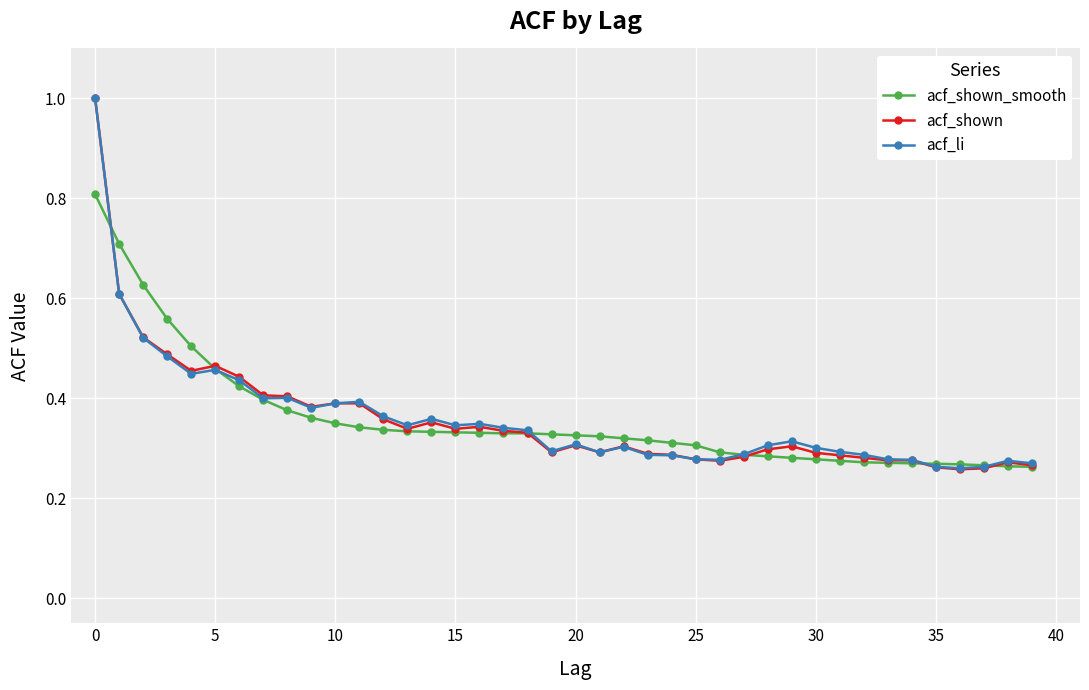

Rank the series by their average value, from lowest to highest.

acf_shown, acf_shown_smooth, acf_li